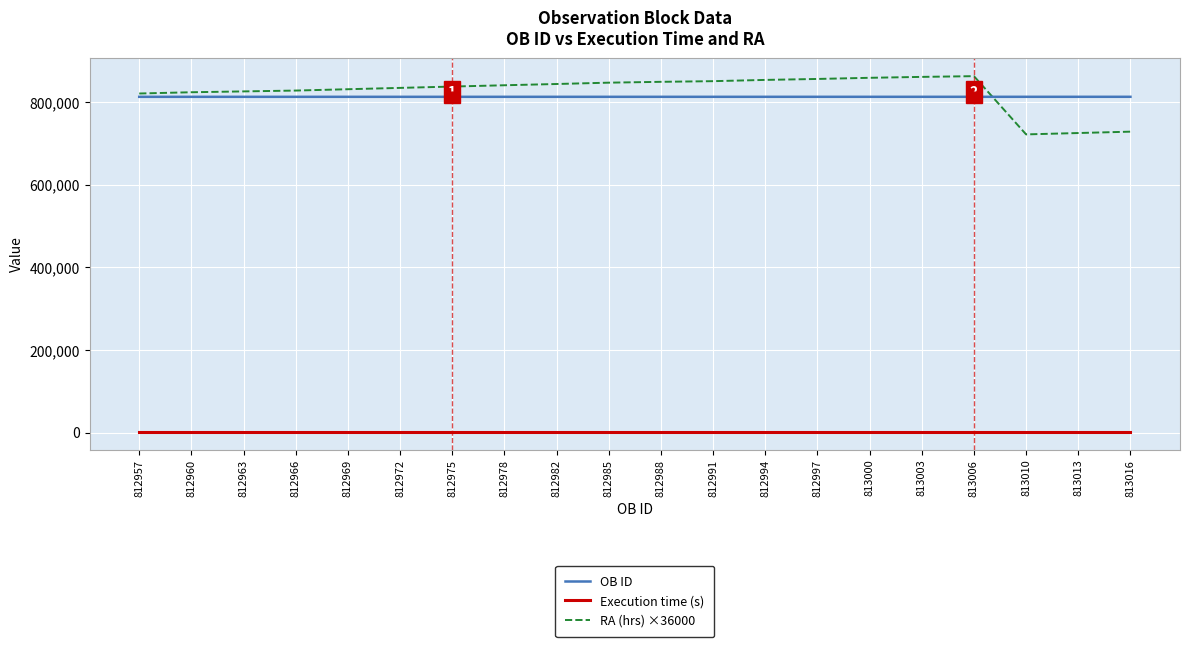

Is the value of RA (hrs) ×36000 at 812994 greater than the value of OB ID at 813013?

Yes